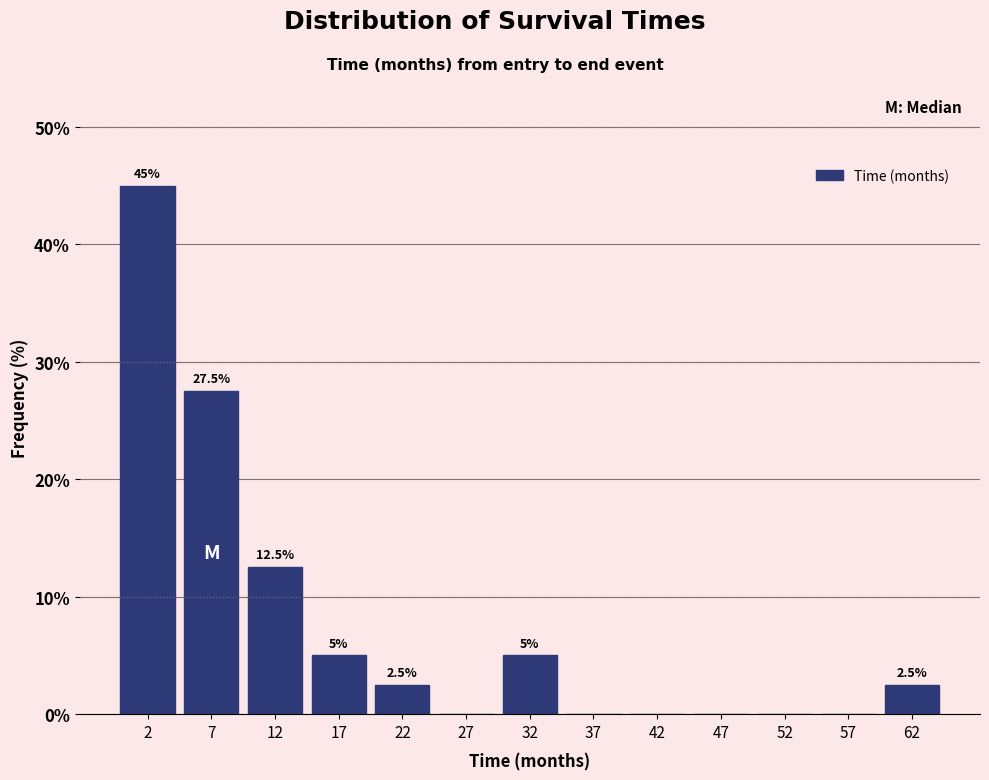

Over which range of the x-axis is the bar tallest?

0 to 5